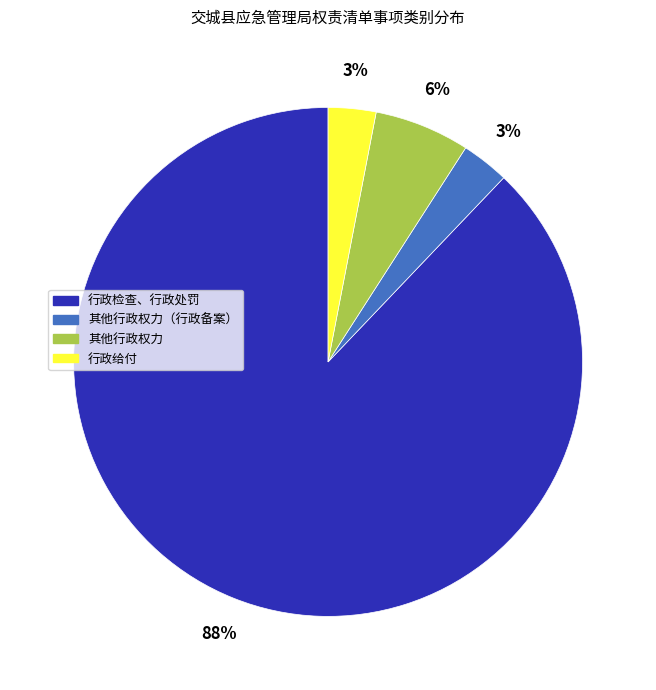

Does any single category account for the majority?

Yes